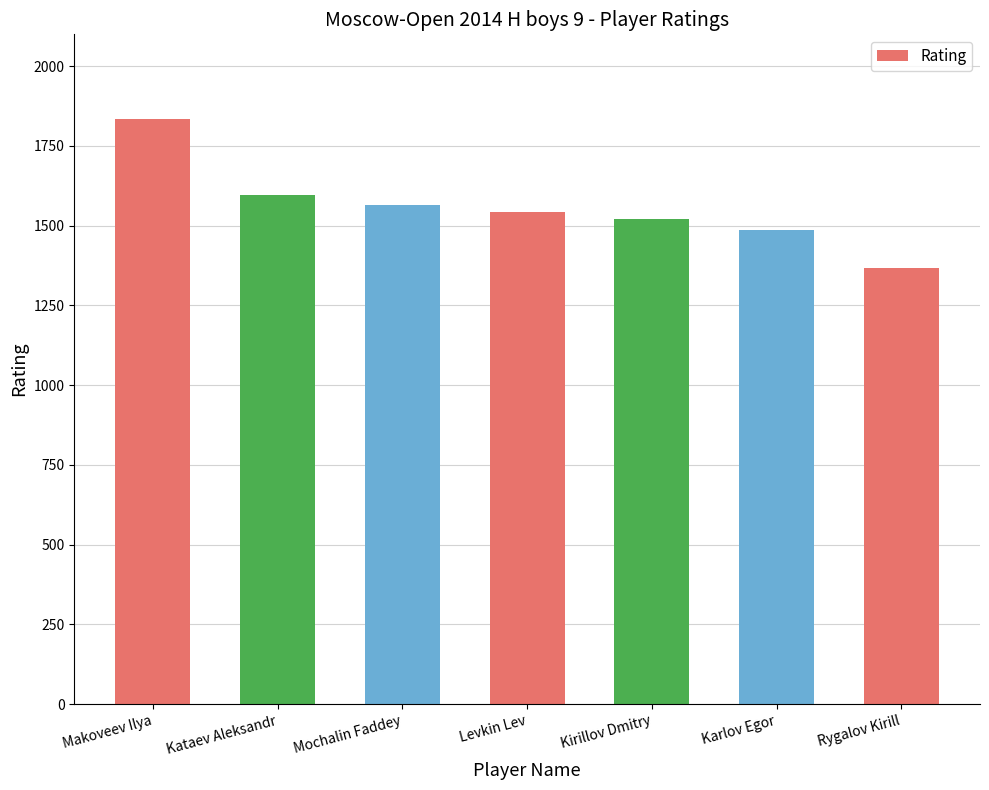

What is the difference between the maximum and minimum values?

469